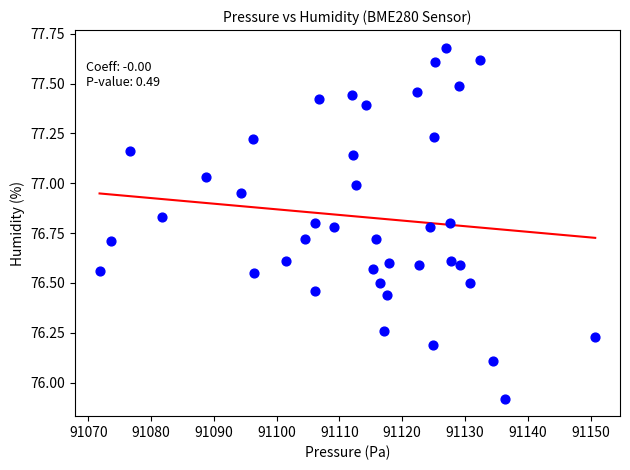

What is the range of X values (max minus min)?

79.0